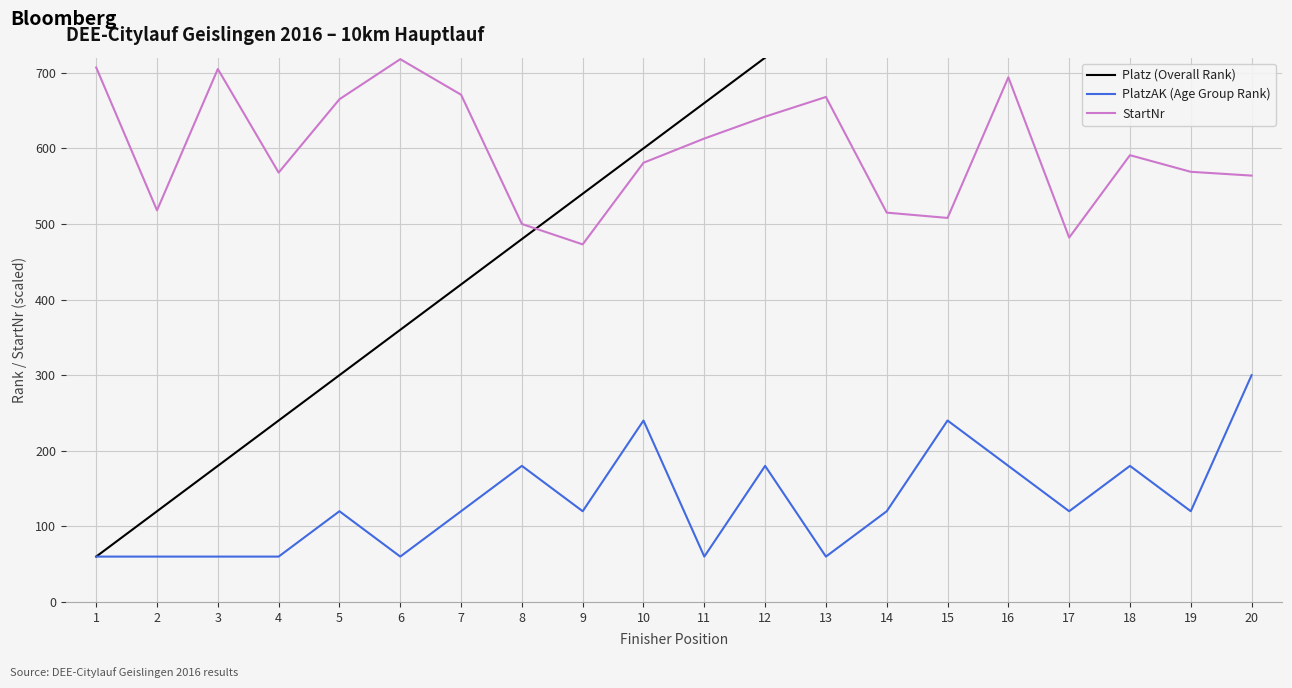

Is the value of StartNr at 2 greater than the value of Platz (Overall Rank) at 12?

No